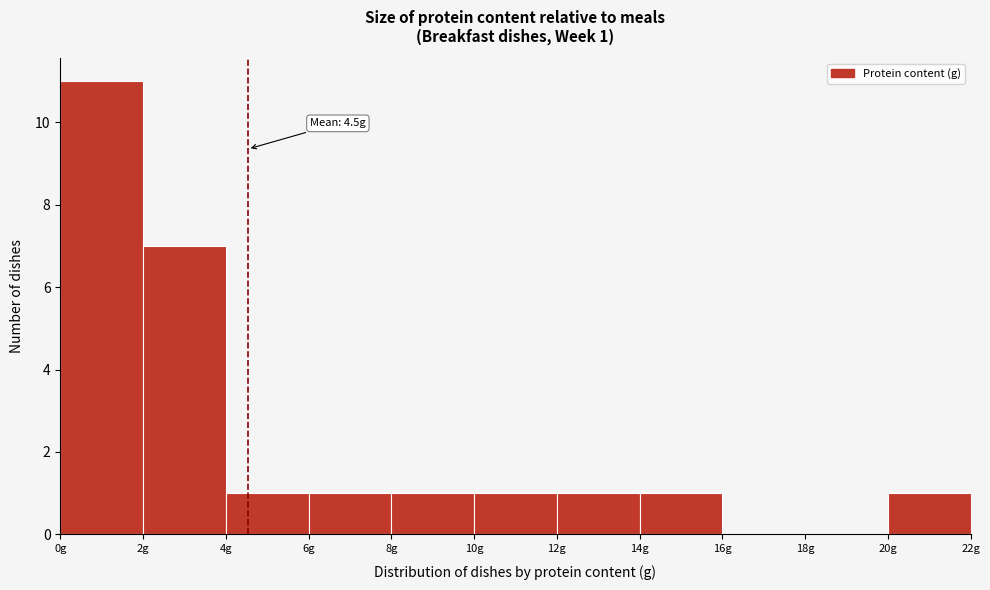

Over which range of the x-axis is the bar tallest?

0 to 2